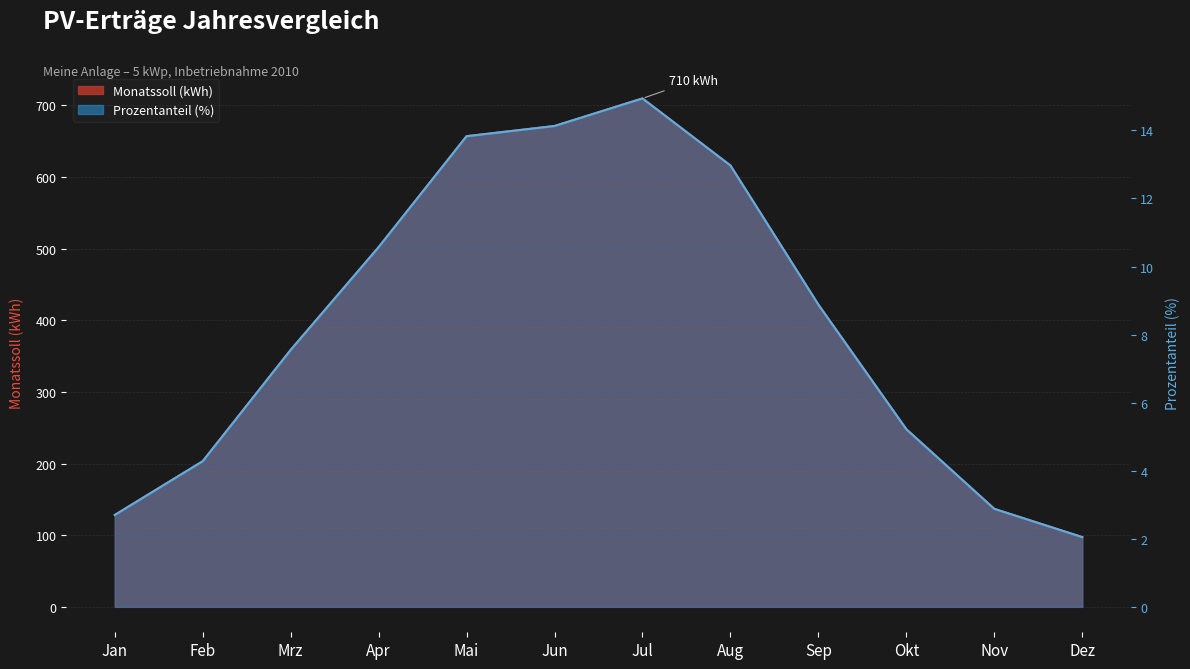

What is the sum of the Prozentanteil values at Dez and Nov?

234.2